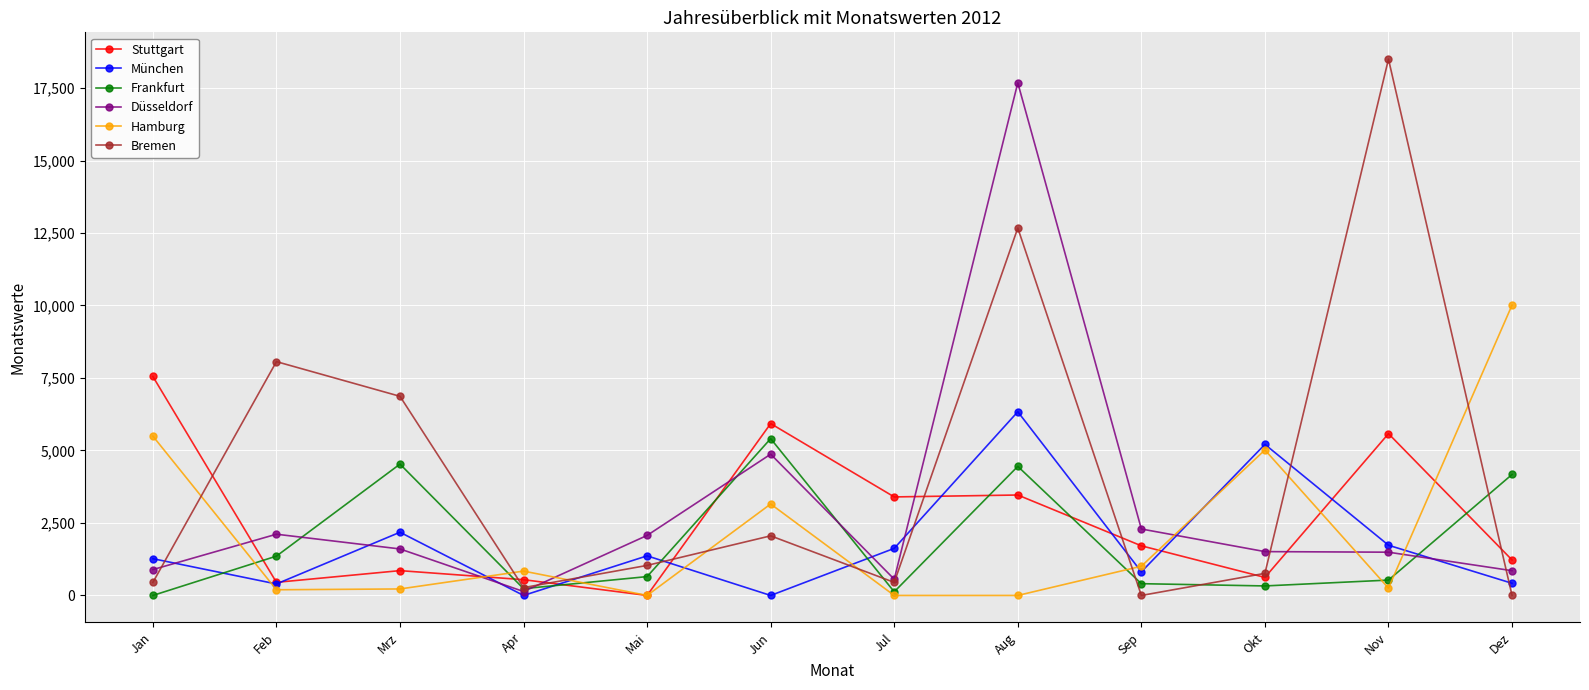

How many lines are shown in the chart?

6